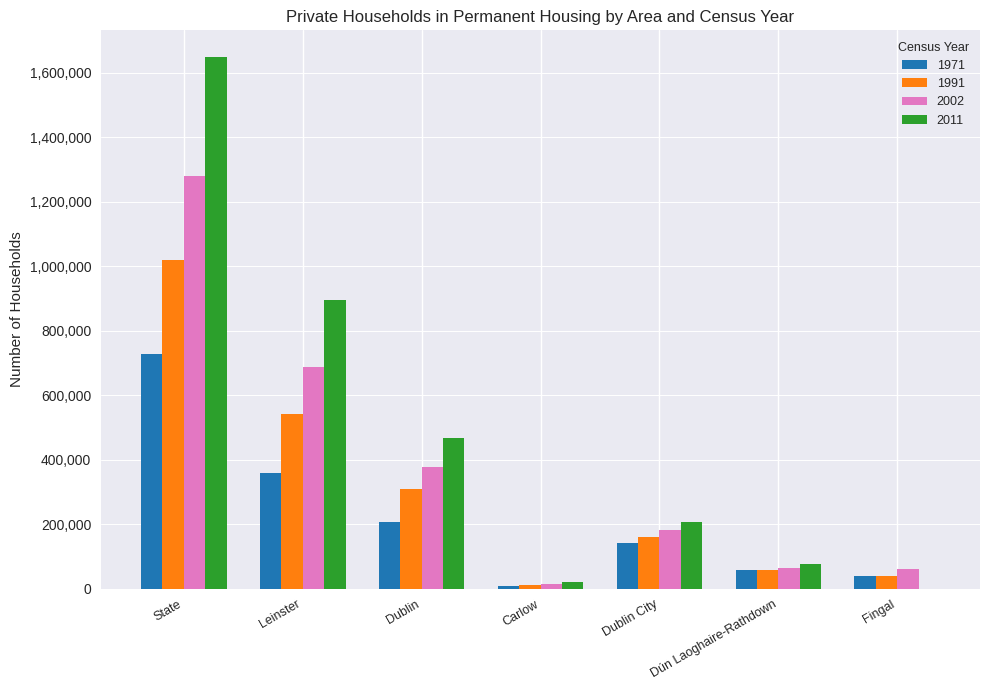

Count the number of categories in the chart.

7